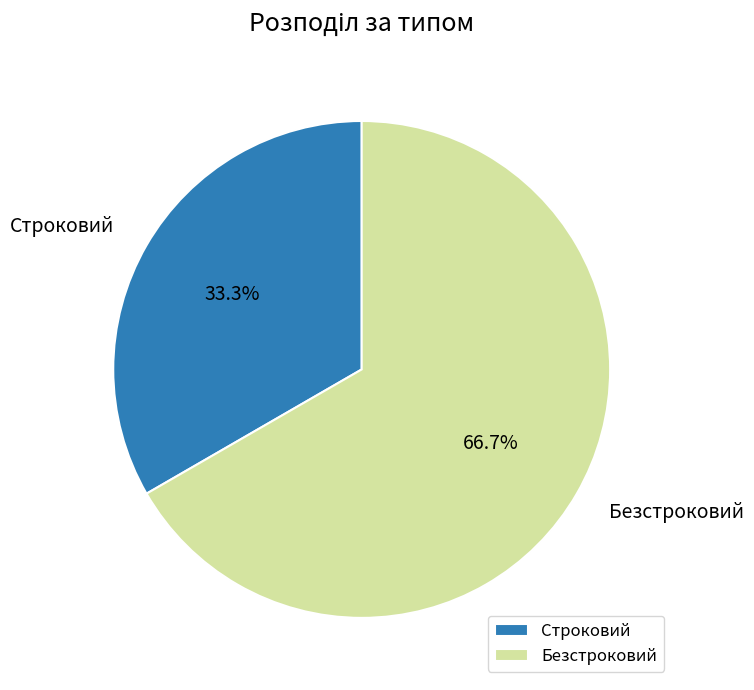

To the nearest percent, what is the combined percentage of Строковий and Безстроковий?

100%